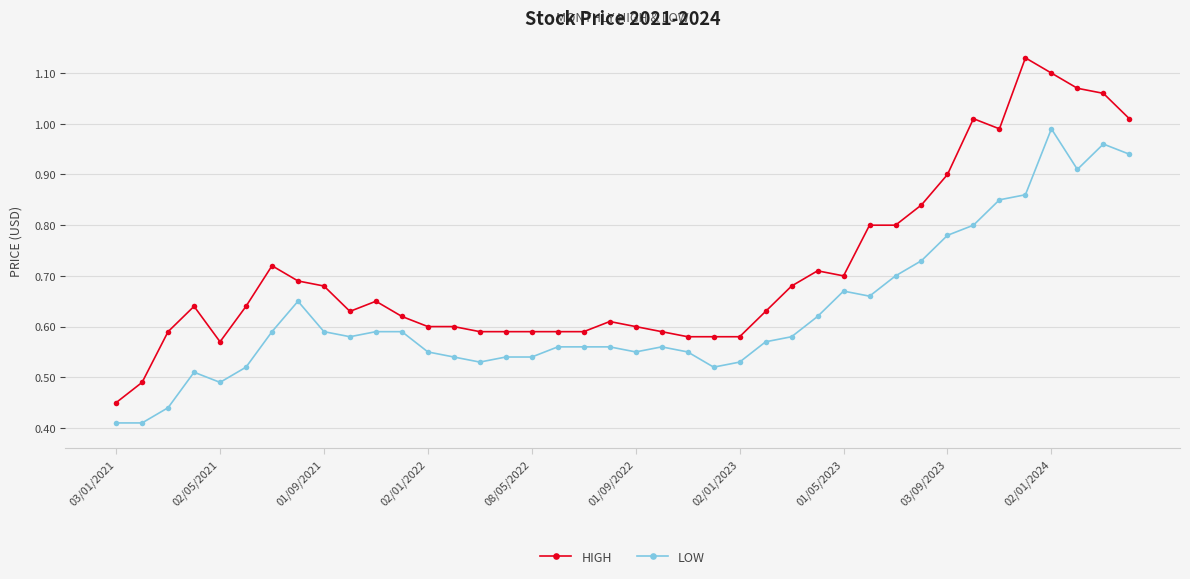

True or false: HIGH has more than 2 points higher than both neighbors.

True